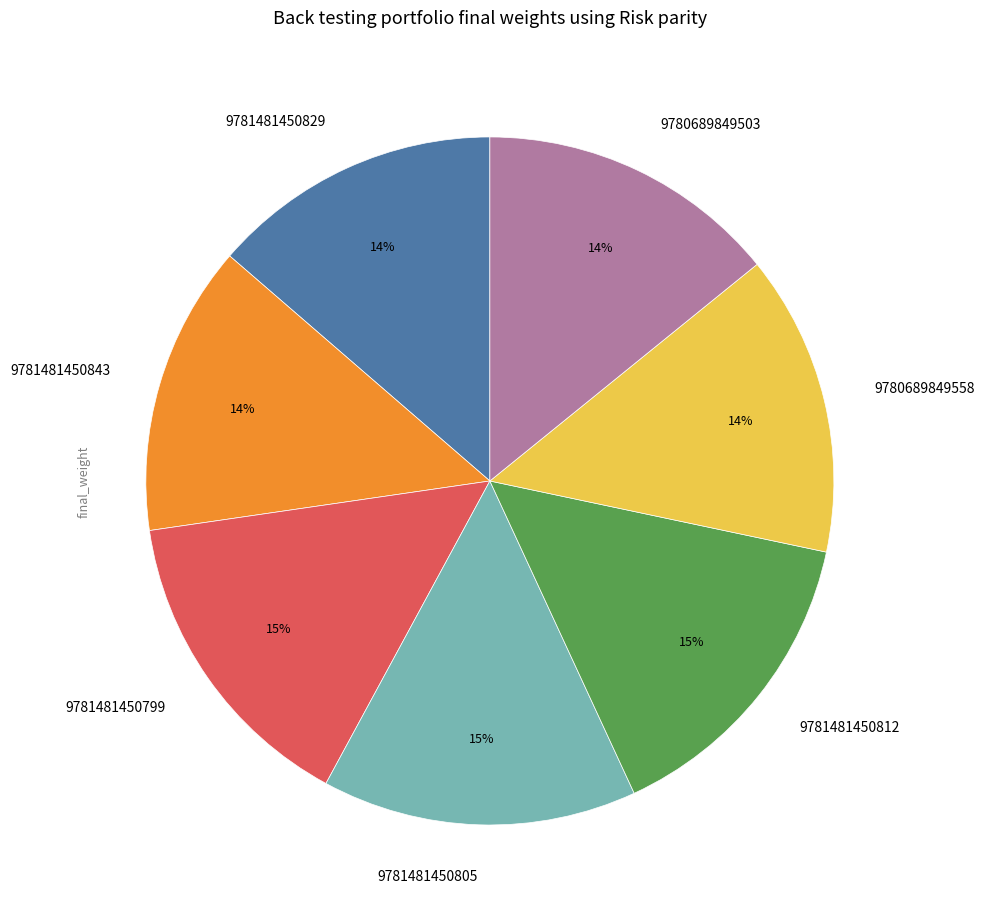

To the nearest percent, what portion does 9780689849503 represent?

14%